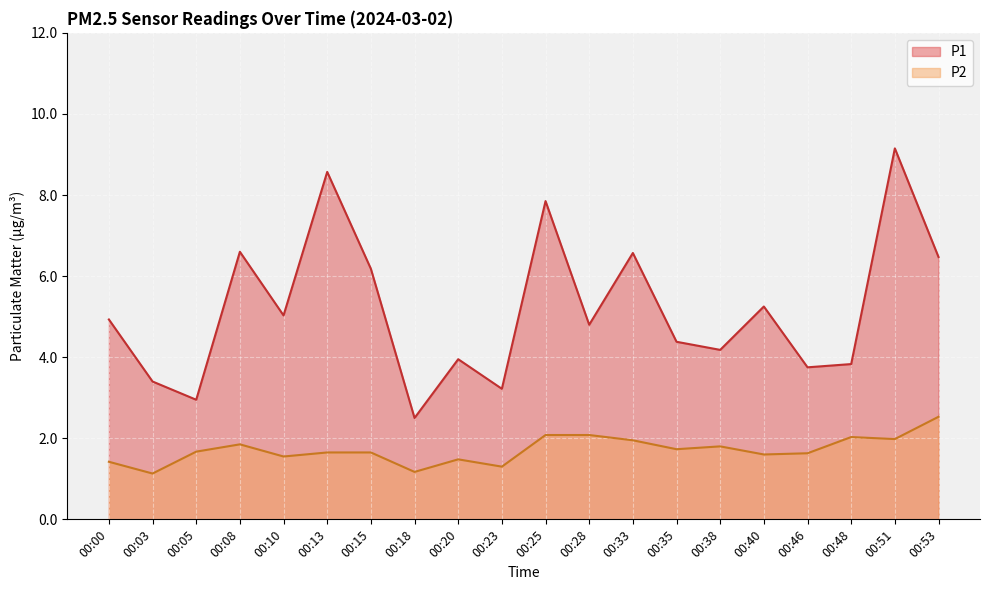

True or false: P1 and P2 intersect in this chart.

False